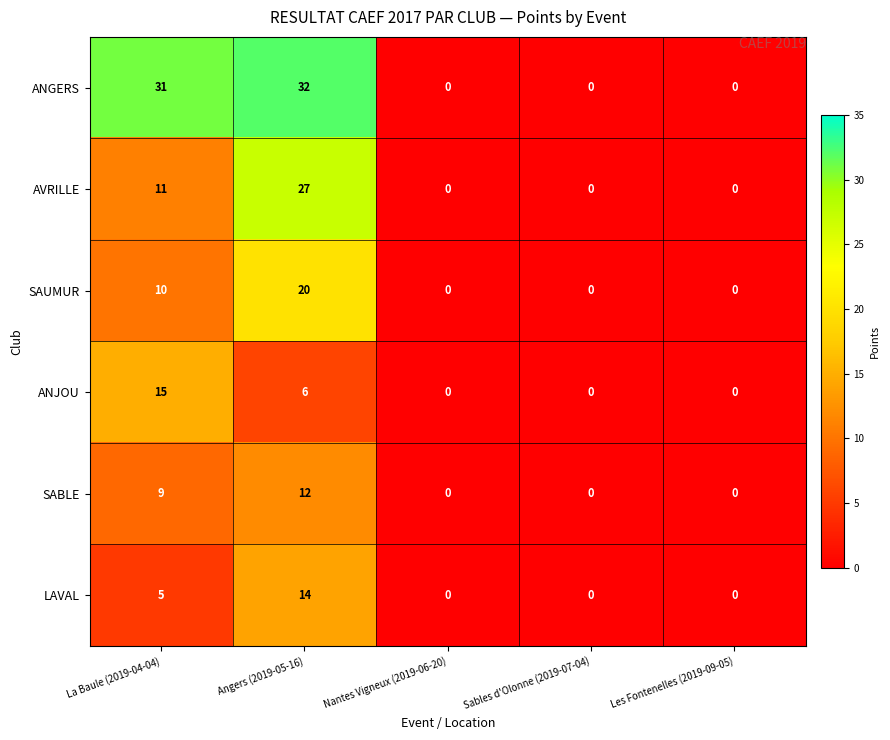

List the series in order of their peak value, highest first.

ANGERS, AVRILLE, SAUMUR, ANJOU, LAVAL, SABLE